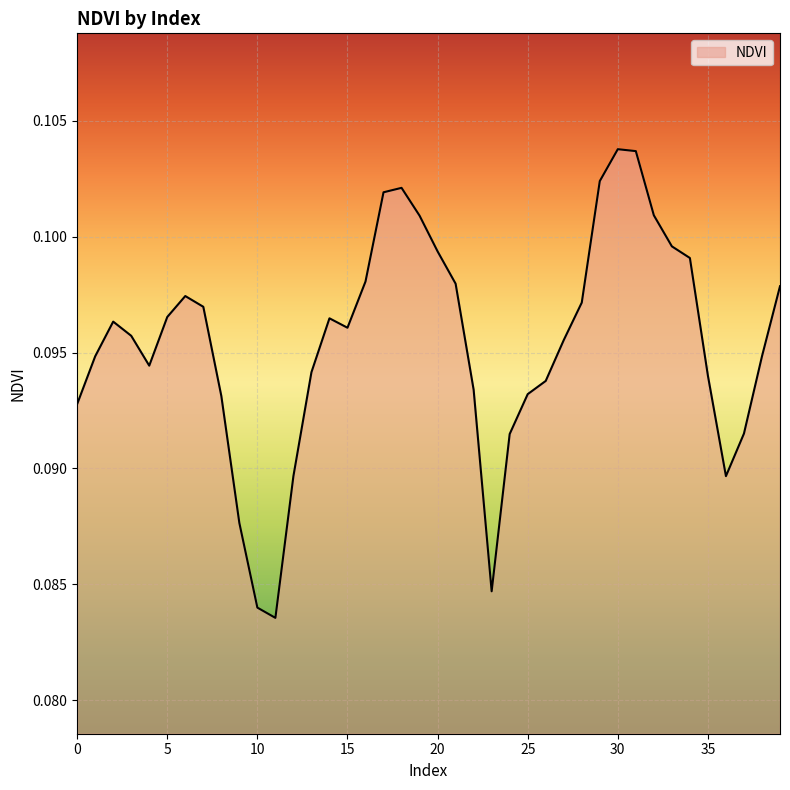

How many categories are shown in the chart?

40